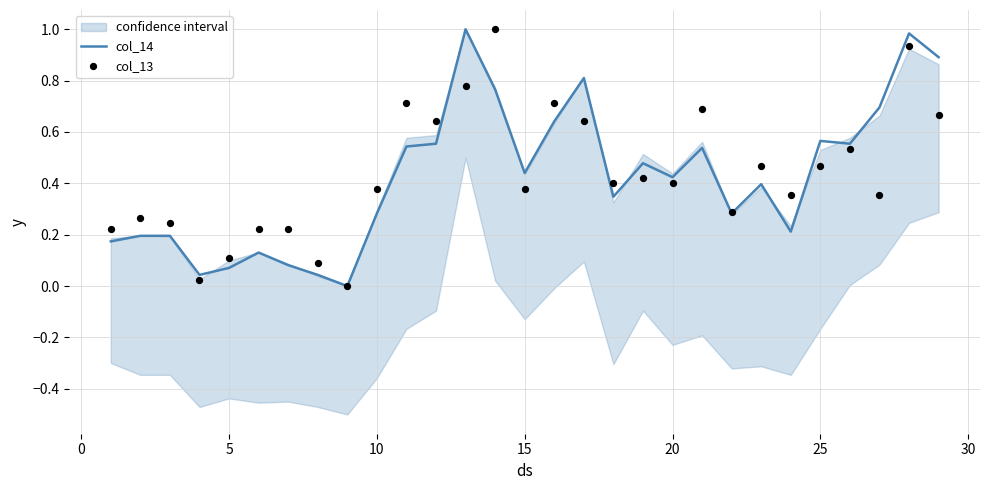

Which series contains the lowest Y value?

col_14